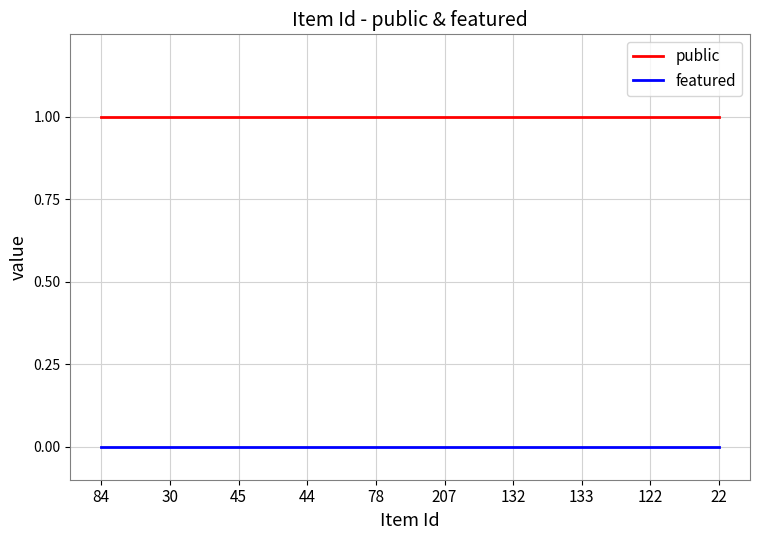

At 207, list the series in order from smallest to largest.

featured, public